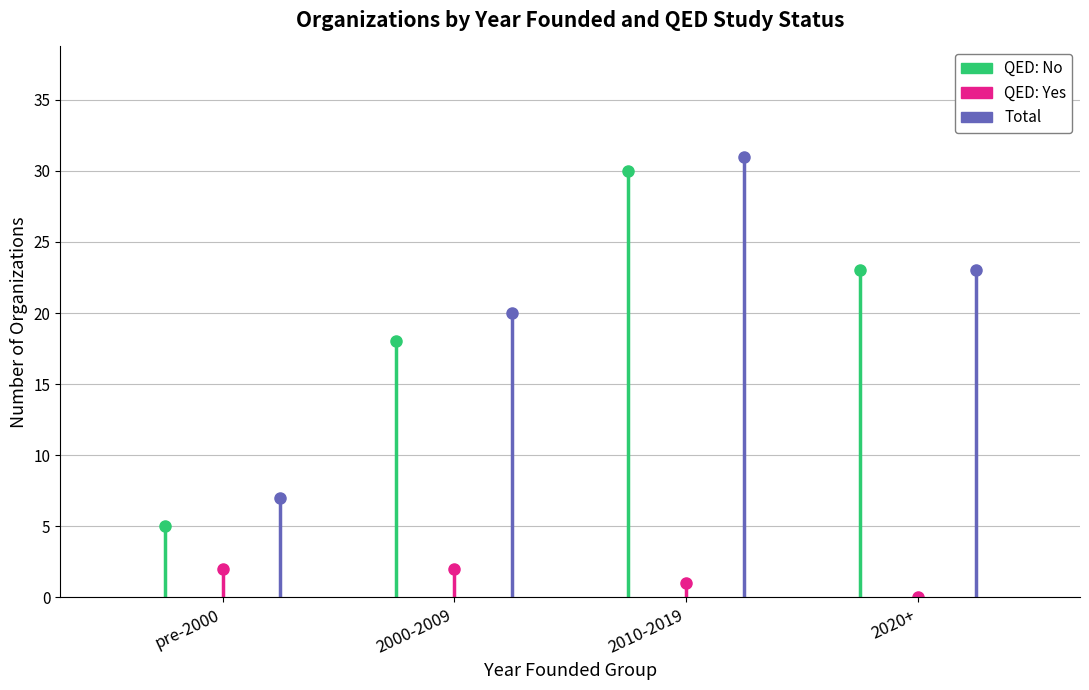

Rank the series by their average value, from highest to lowest.

Total, QED: No, QED: Yes